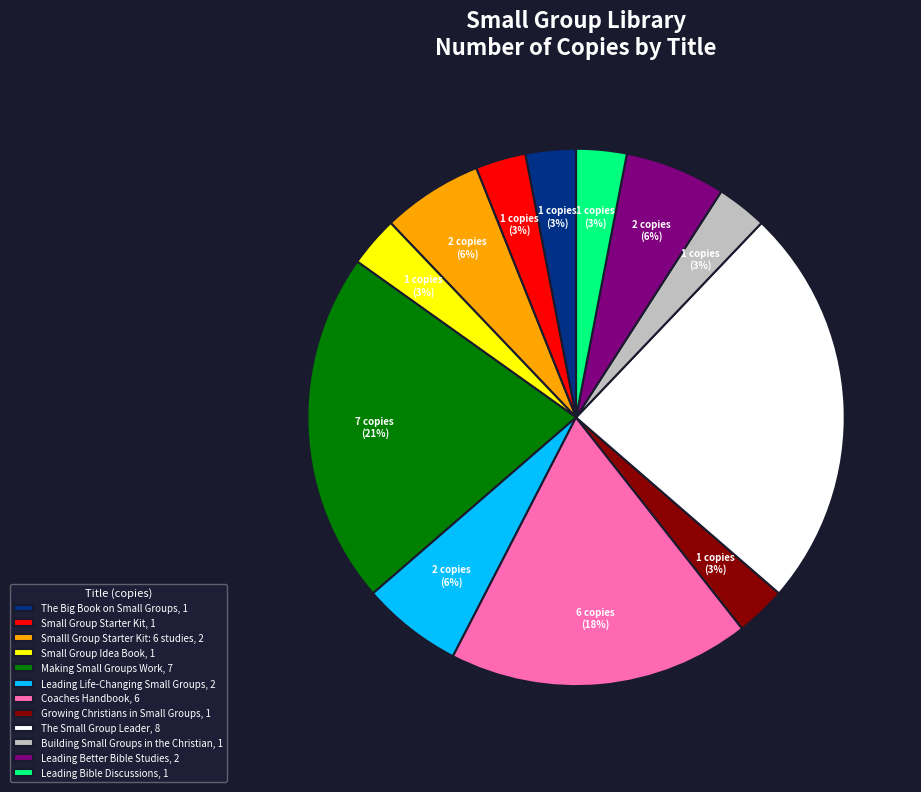

Is it true that Making Small Groups Work, 7 is 32% of the pie?

False